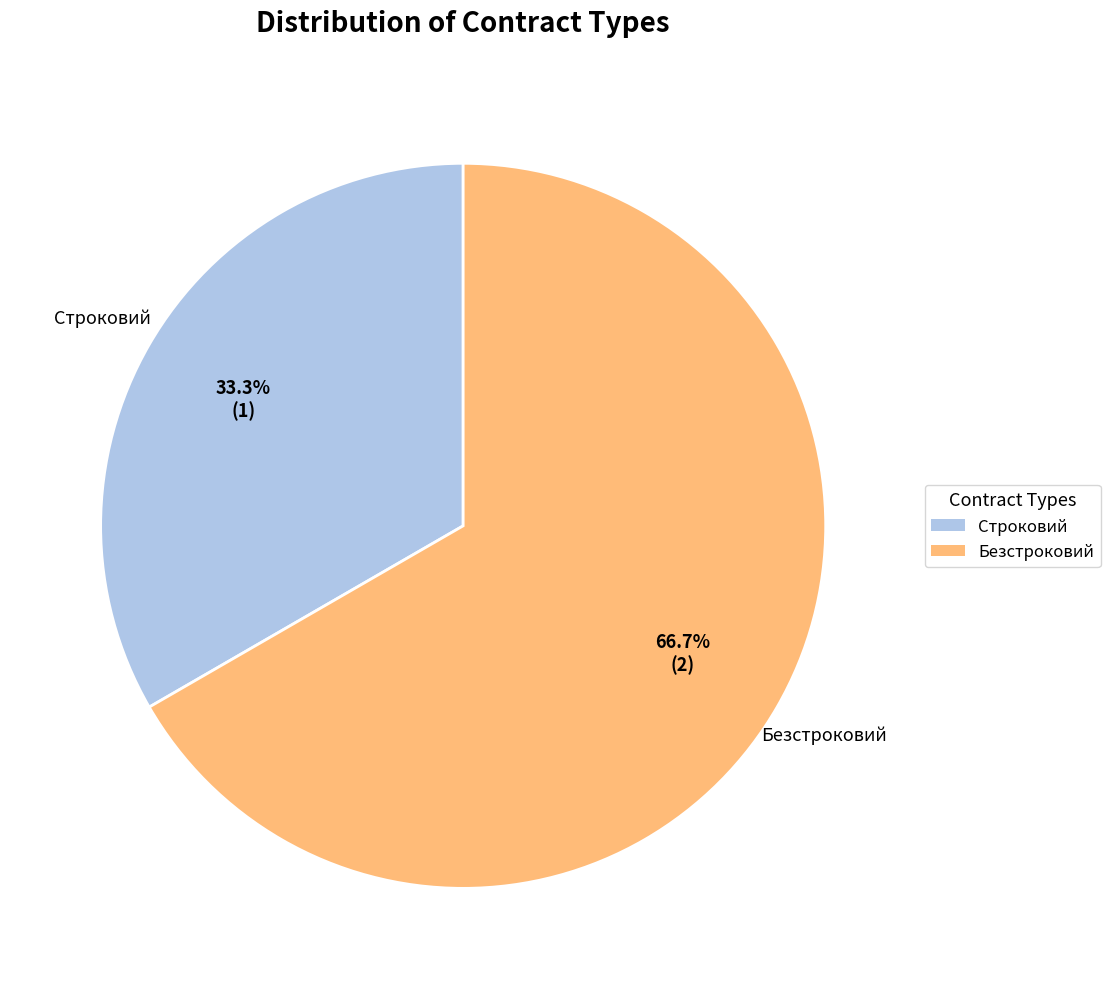

To the nearest percent, what percentage of the pie is Безстроковий?

67%